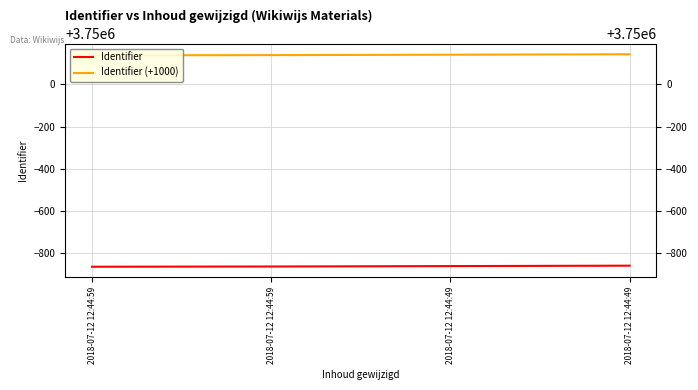

How many lines are shown in the chart?

2